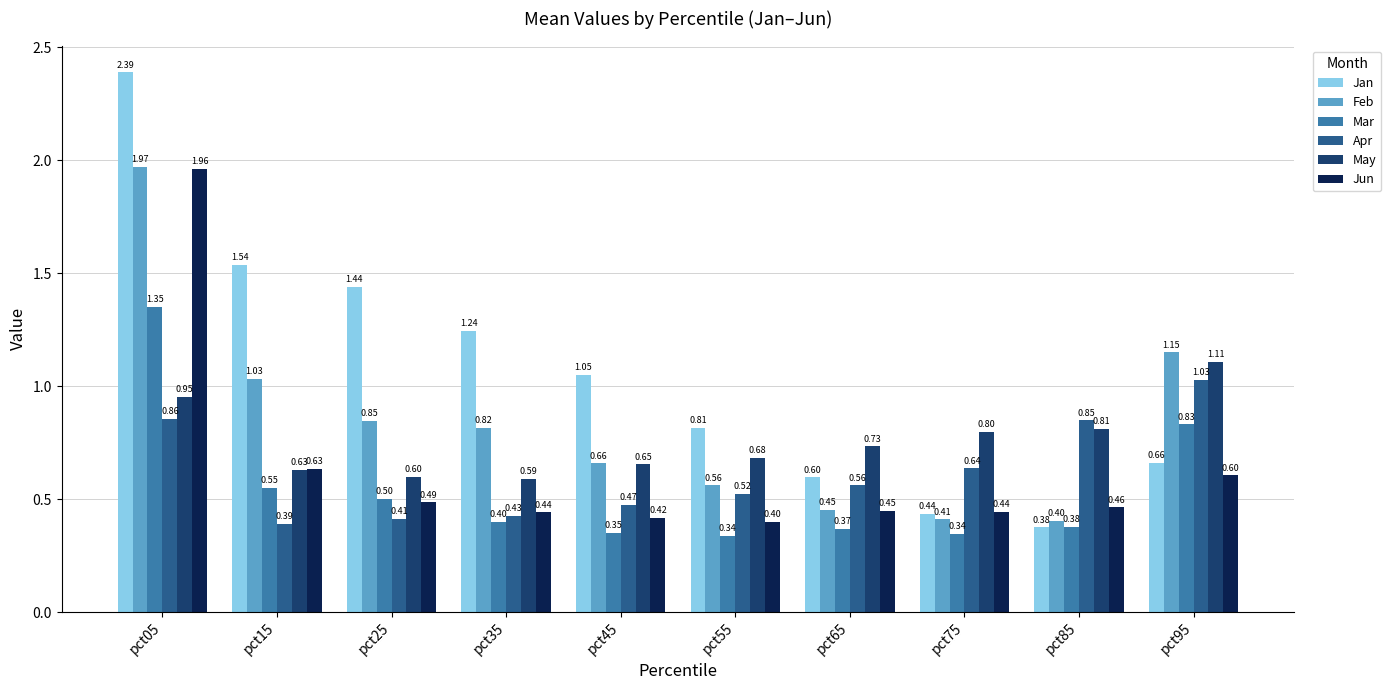

How many groups of bars are there?

10